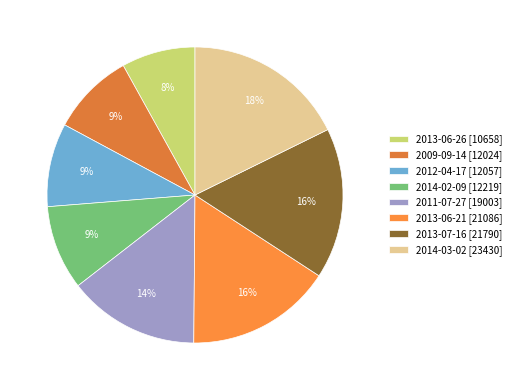

Count the number of slices in the pie.

8